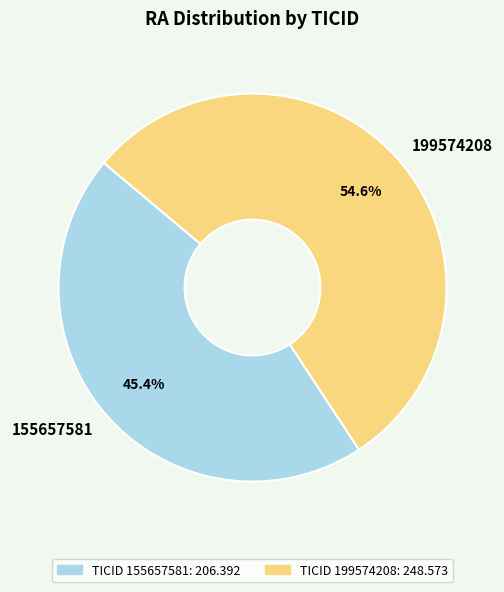

How much of the chart is everything except 155657581?

54.6%